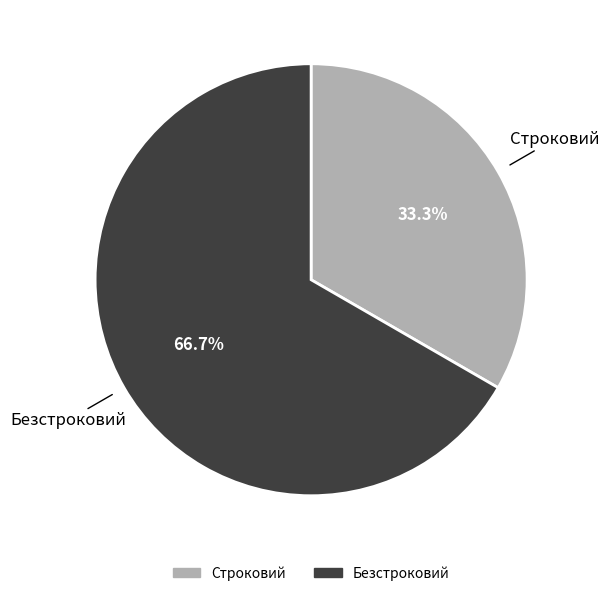

Does Строковий represent more than half of the total?

No